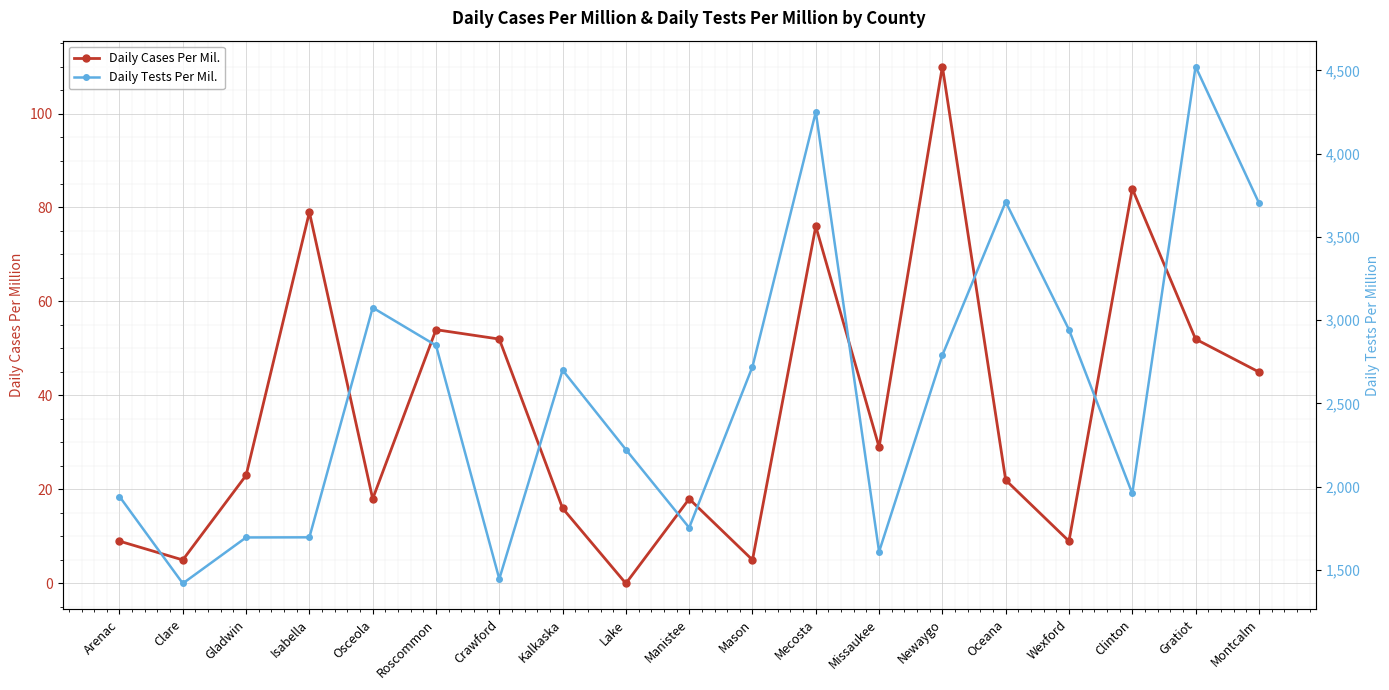

What is the total value across all series at Kalkaska?

2715.6